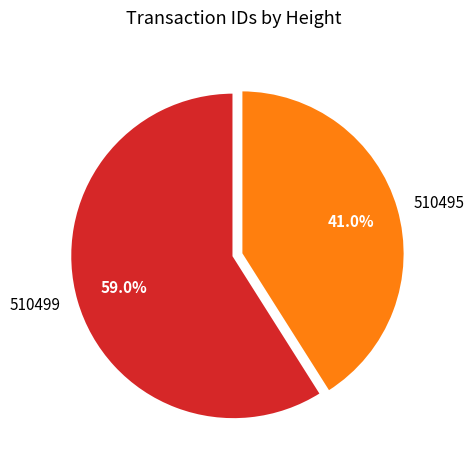

Is there any slice that represents more than half of the pie?

Yes